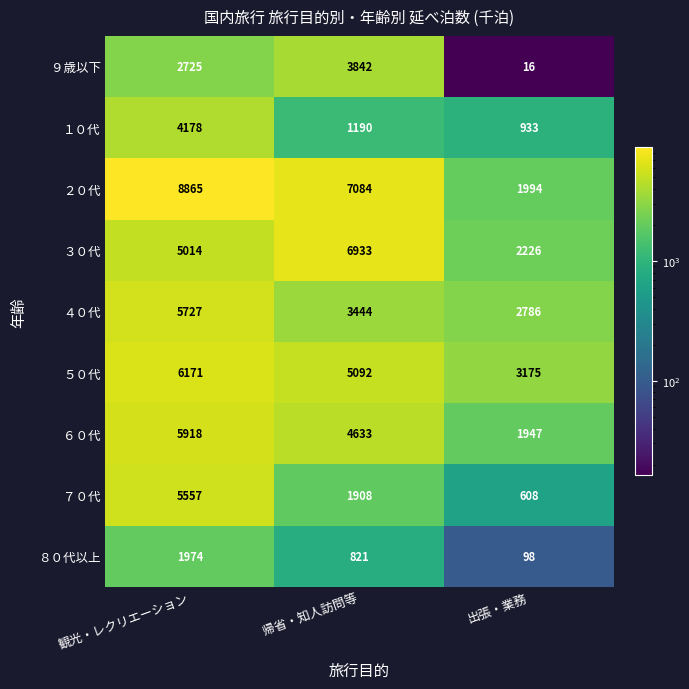

What is the sum of all ６０代 values?

12498